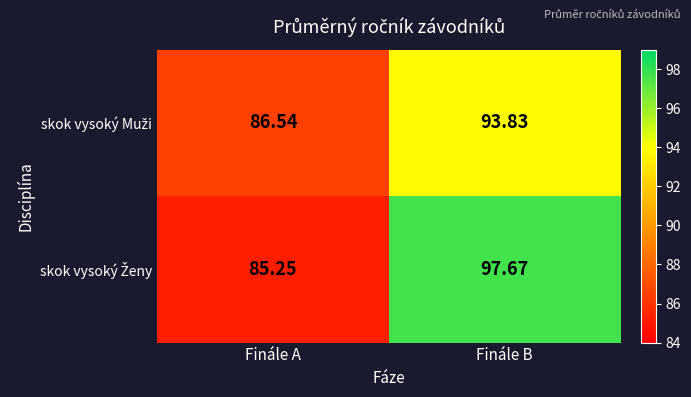

Which label corresponds to the smallest value in the chart?

Finále A